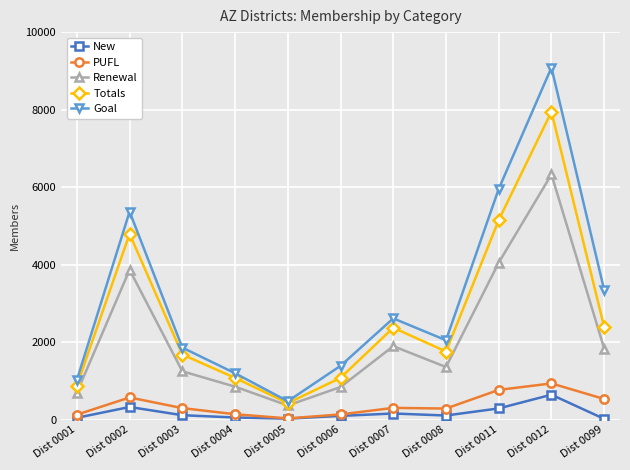

How many data points in Renewal are less than 1359?

5